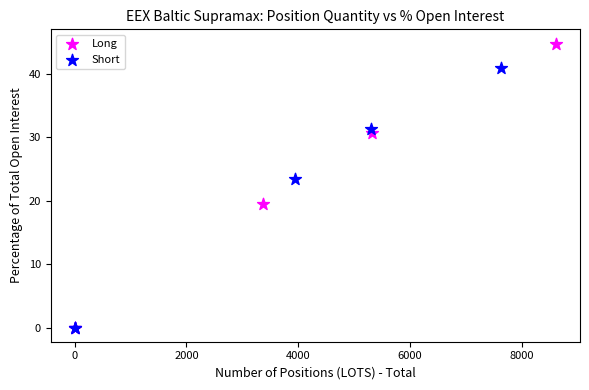

Which series contains the highest Y value?

Long